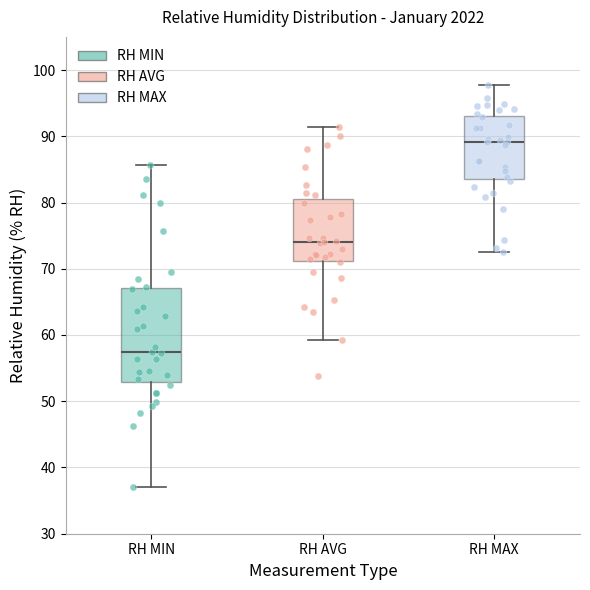

Reading left to right, transcribe this box plot: for each box, give where its median line is, the range the box spans, and where its two whiskers end, as read against the y-axis. The values are not printed on the chart, so give them approximately, as read against the axis.

RH MIN: median 57, box 53 to 67, whiskers 37 to 86
RH AVG: median 74, box 71 to 81, whiskers 59 to 91
RH MAX: median 89, box 84 to 93, whiskers 73 to 98